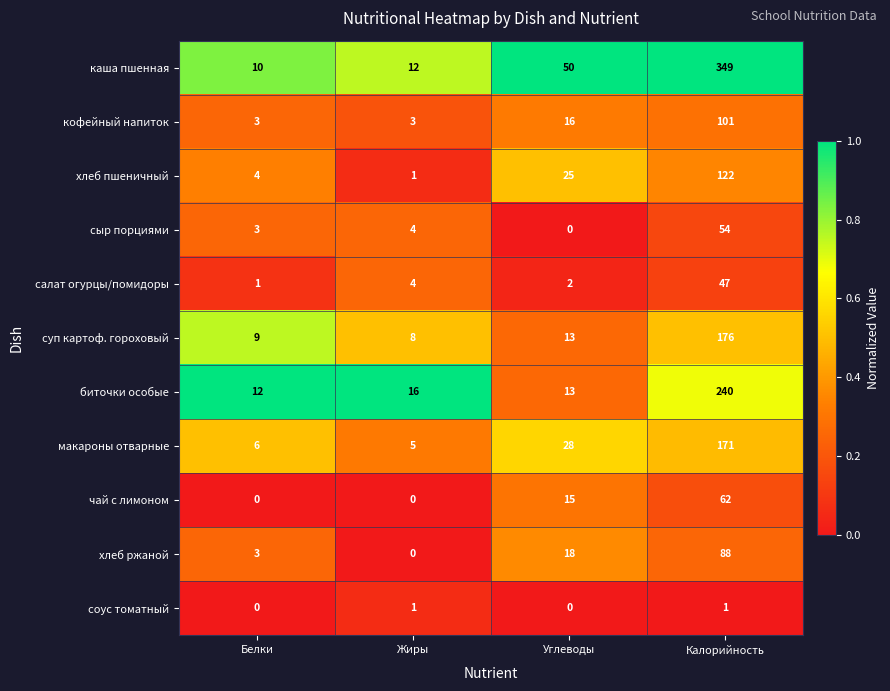

At how many categories does at least one series exceed 0?

4